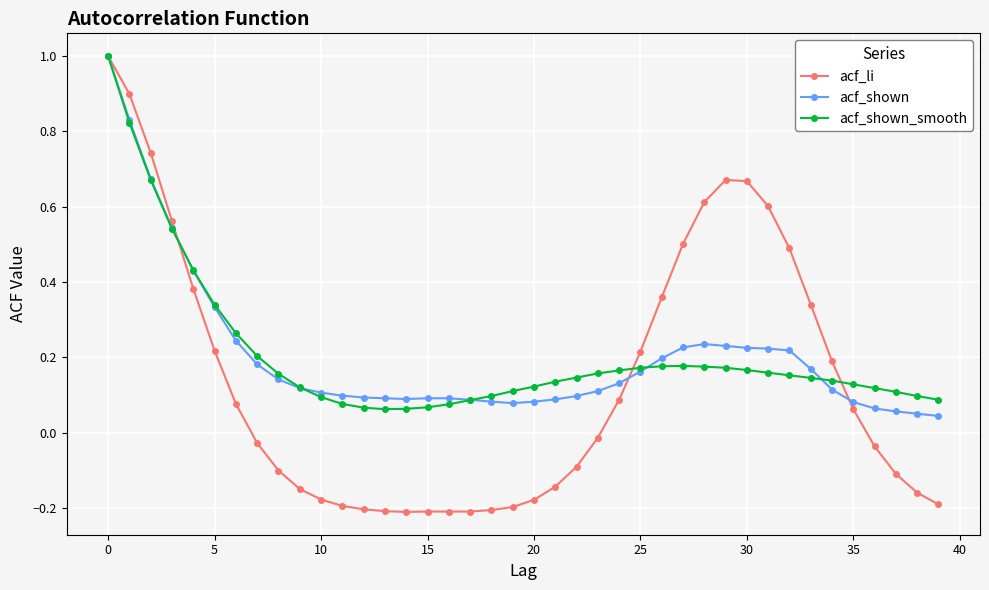

What is the maximum value for acf_shown_smooth?

1.0